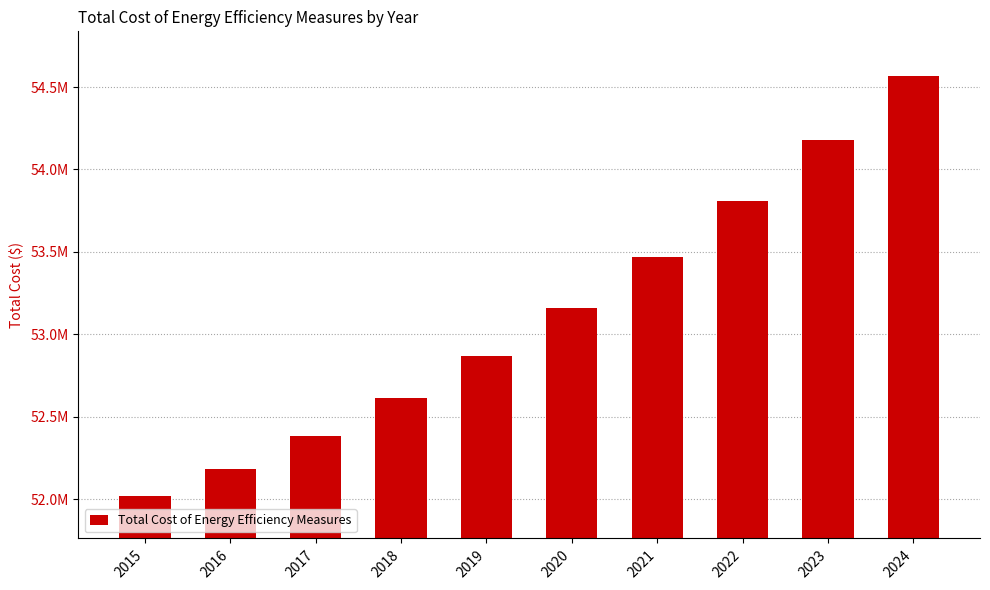

Reading left to right, what are all the values shown in this chart?

2015=52021198.4	2016=52184996.6	2017=52382189.4	2018=52610971.6	2019=52869703.3	2020=53156896.8	2021=53471205.5	2022=53811412.8	2023=54176422.2	2024=54565248.4